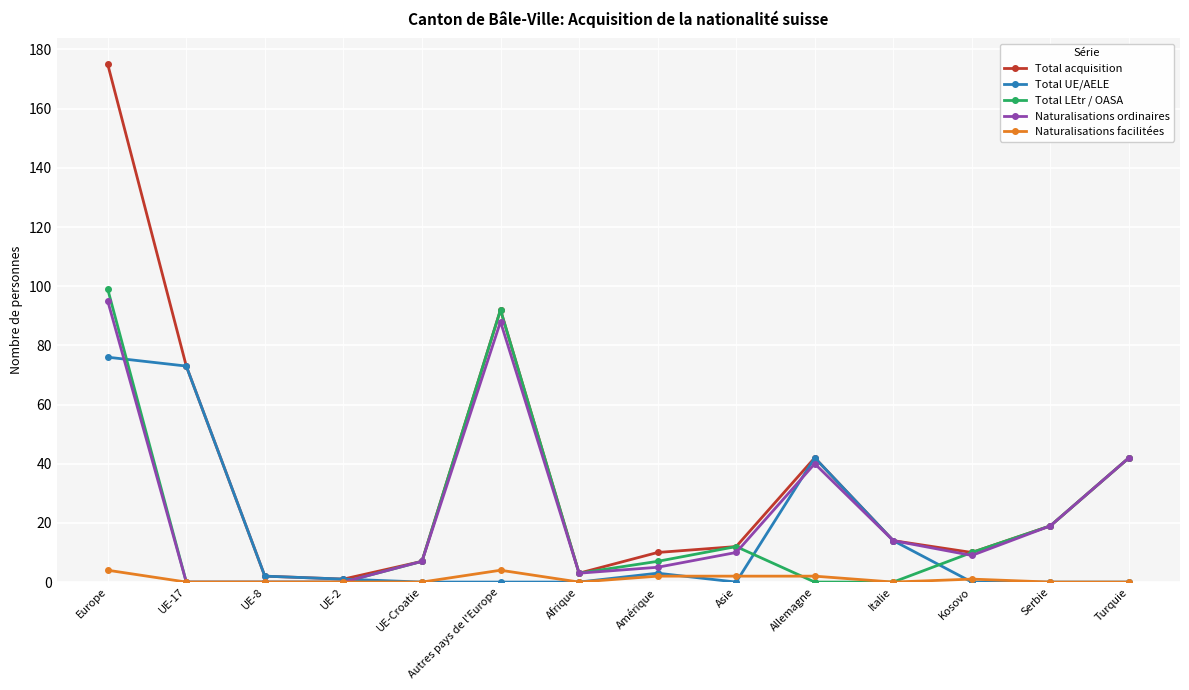

How many lines are shown in the chart?

5